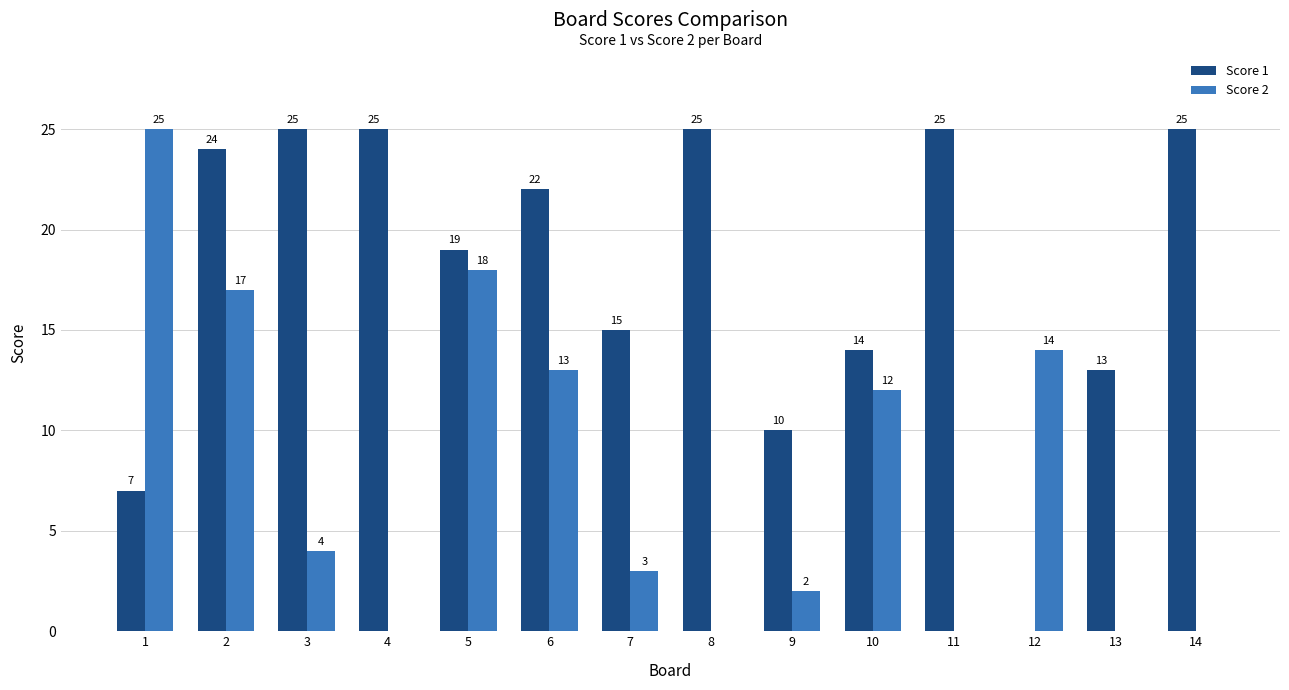

Is it true that Score 2 equals 22 at 6?

False